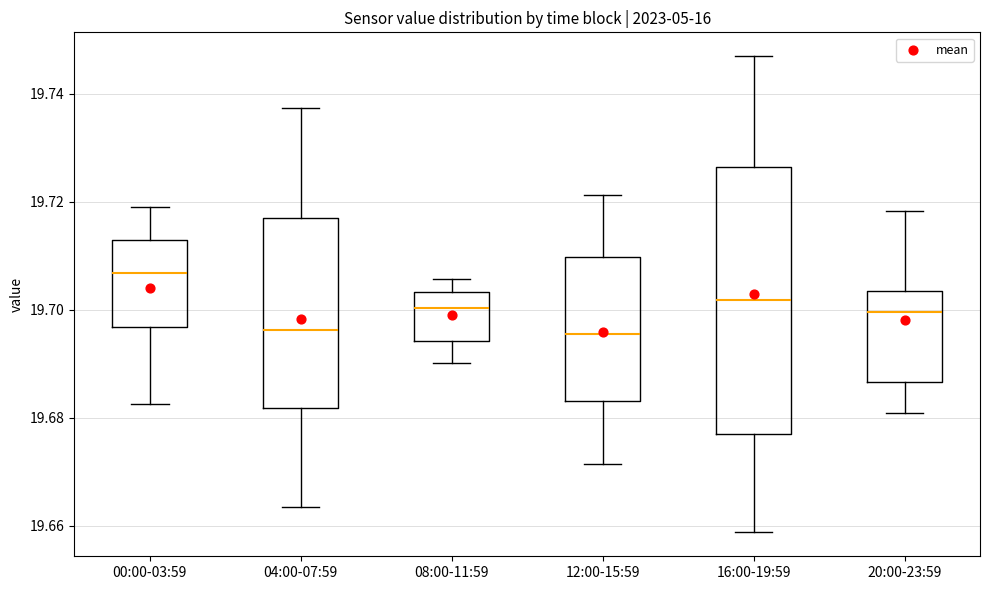

Which box is the tallest, from its lower edge to its upper edge?

16:00-19:59